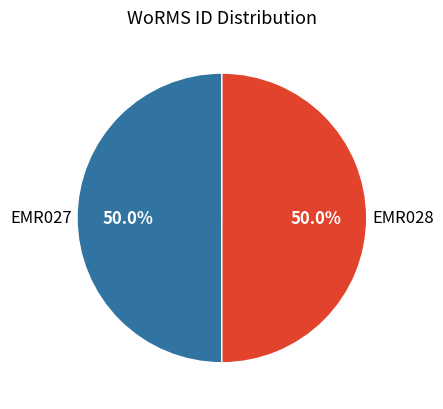

Approximately how many times larger is the value at EMR028 compared to EMR027?

1.0